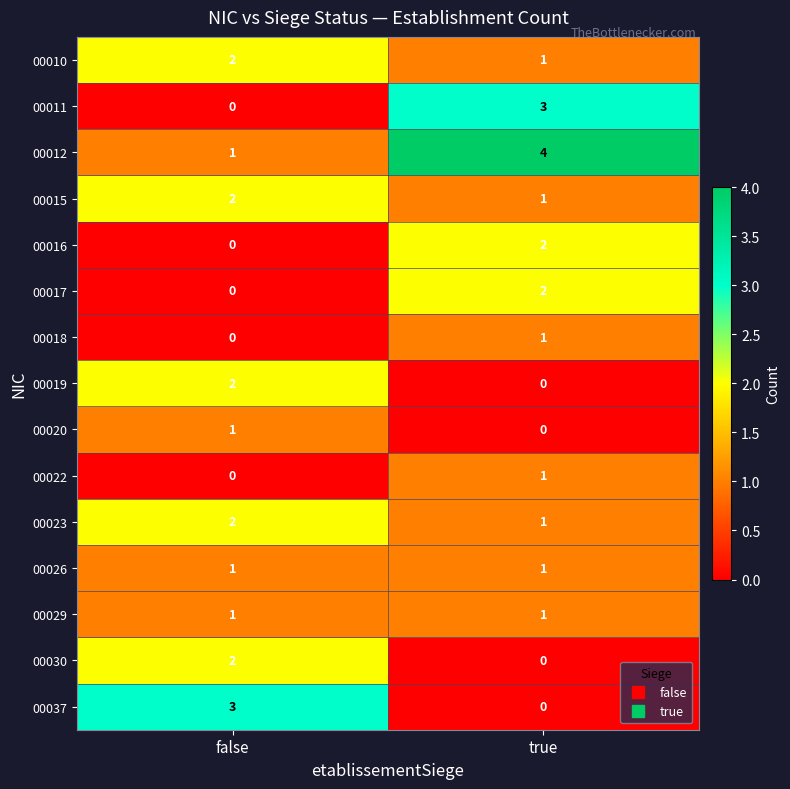

Where is 00010 nearest to the value 1?

true